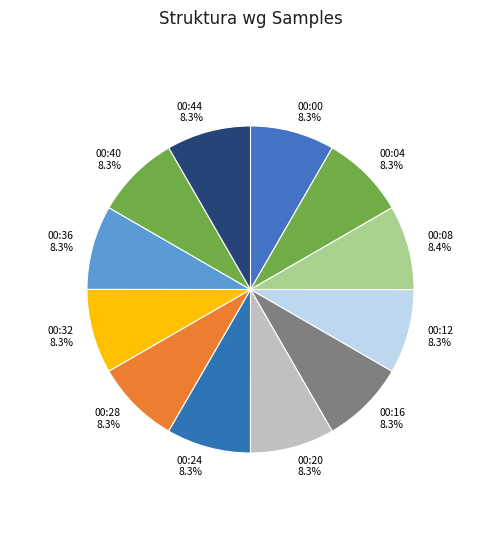

What is the ratio of the value at 00:28 to the value at 00:04?

1.0